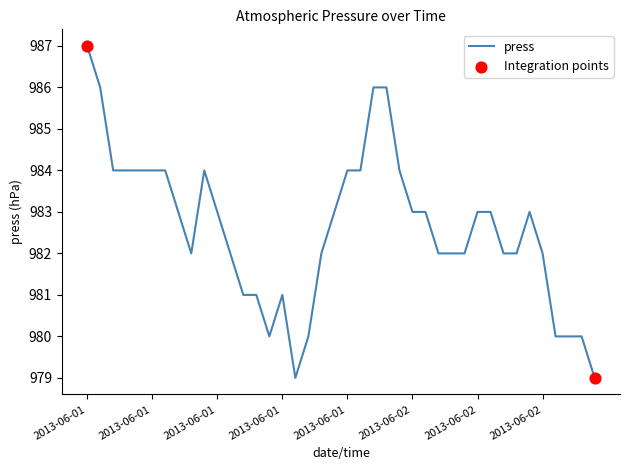

What is the maximum value shown in the chart?

987